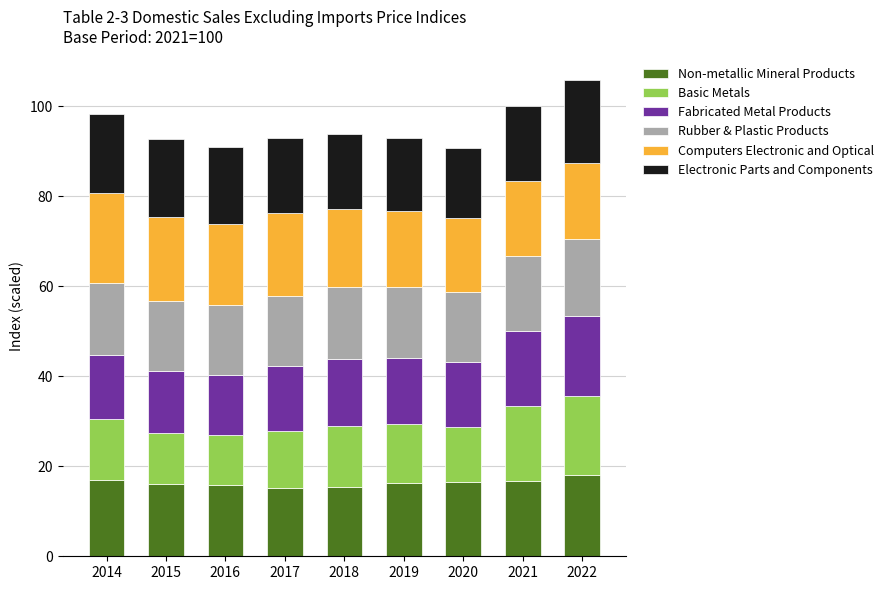

At which label does Non-metallic Mineral Products first exceed 16?

2014